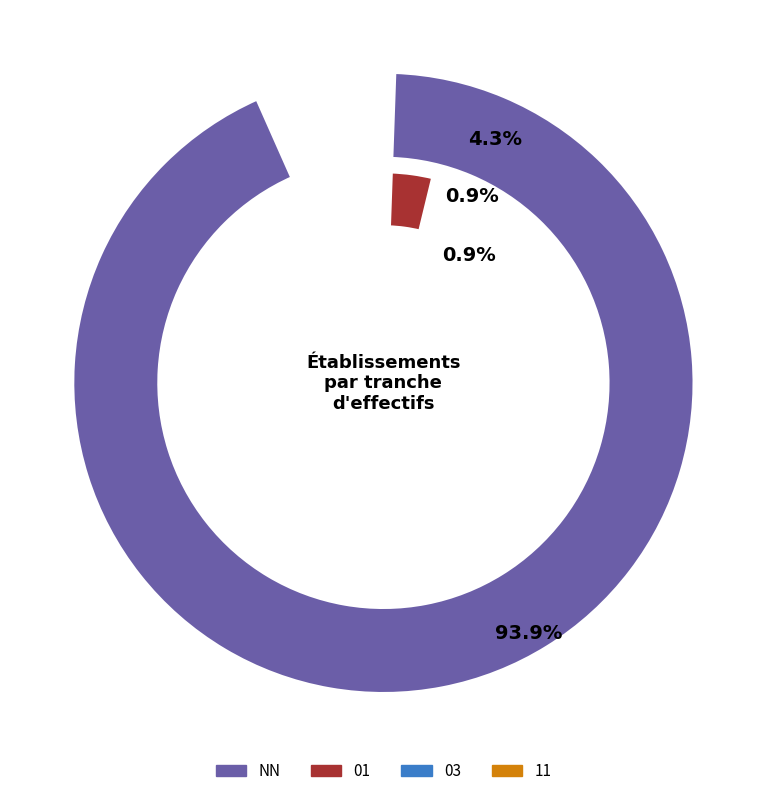

What is the largest slice in the pie chart?

NN